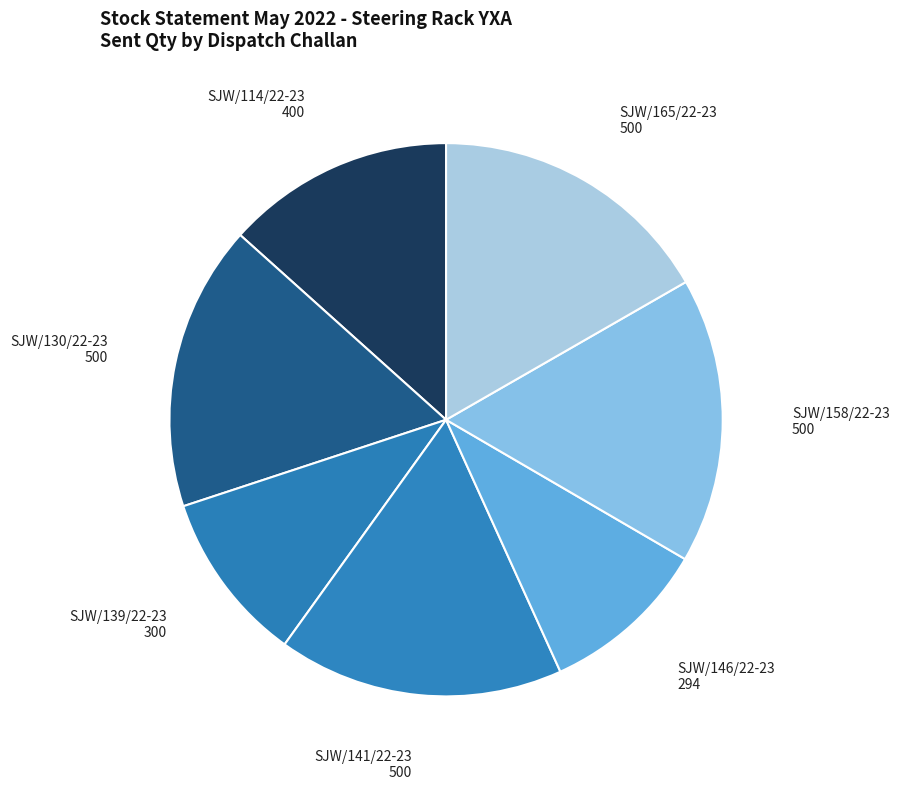

How many segments does this pie chart have?

7